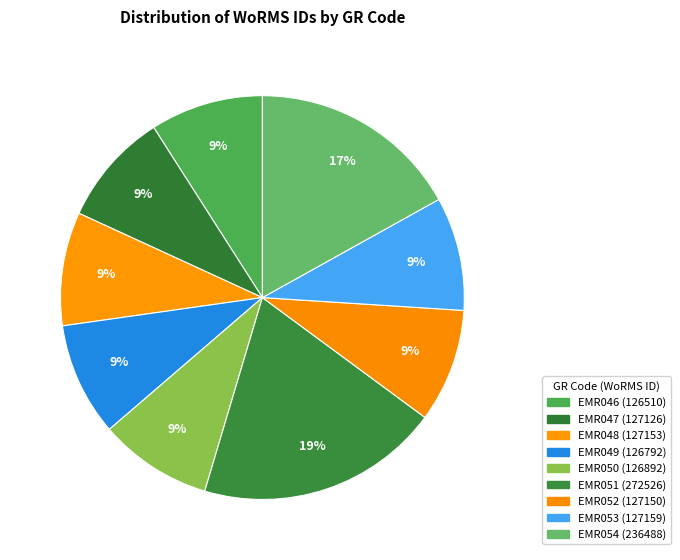

How many segments does this pie chart have?

9